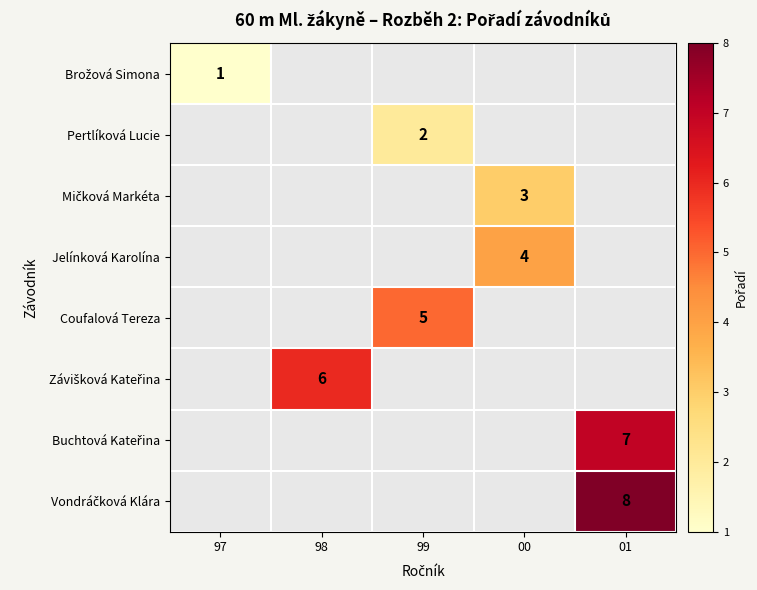

What is the smallest value displayed?

1.0